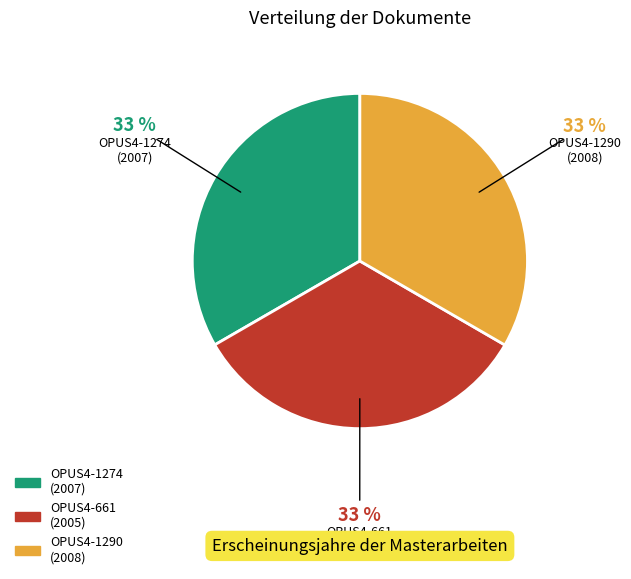

Count the number of slices in the pie.

3